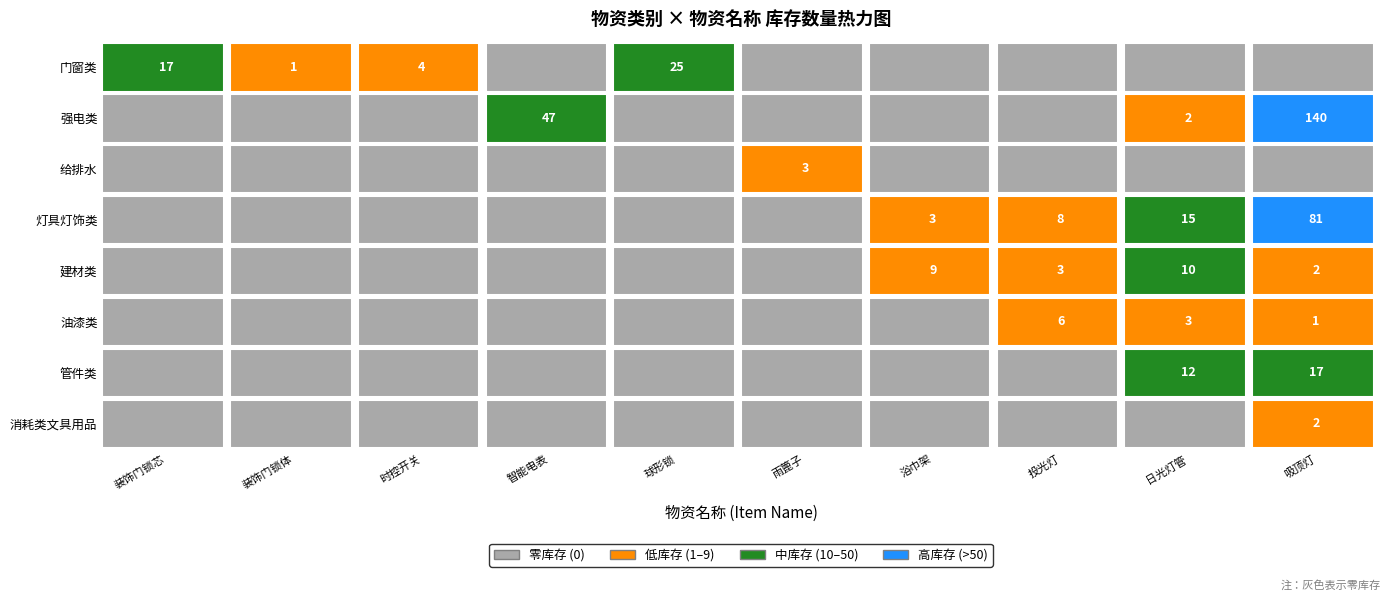

The value of 灯具灯饰类 at 日光灯管 is 15. True or false?

True